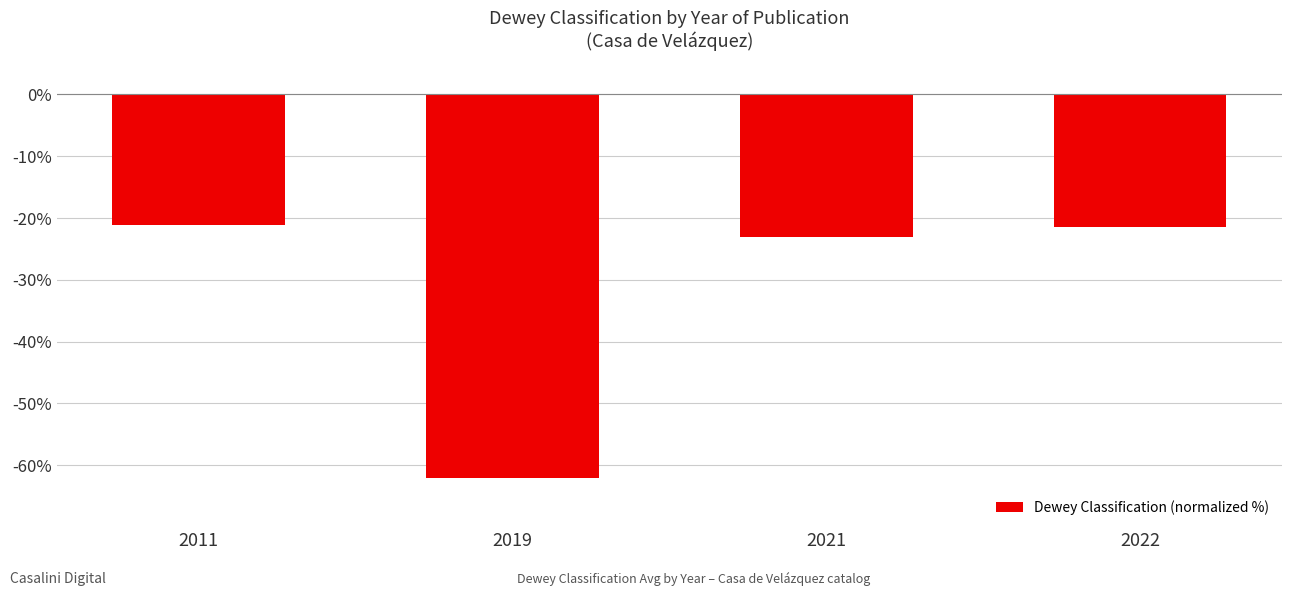

Reading left to right, transcribe all the data shown in this chart.

-21.1	-62.0	-23.0	-21.4